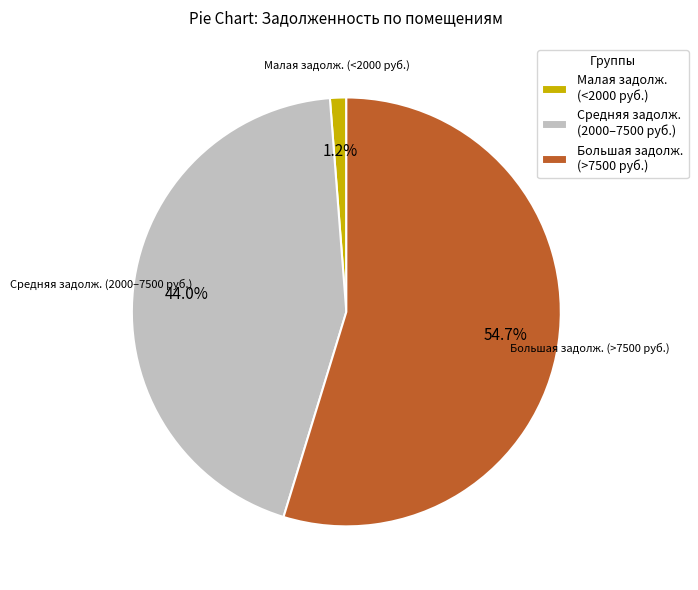

What is the total percentage of Большая задолж. (>7500 руб.) and Малая задолж. (<2000 руб.)?

56.0%